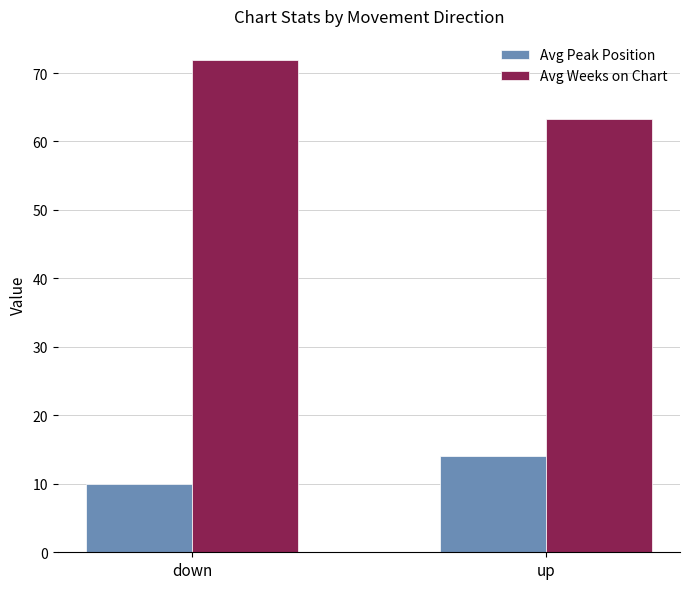

Is it true that Avg Peak Position equals 9.9 at down?

True